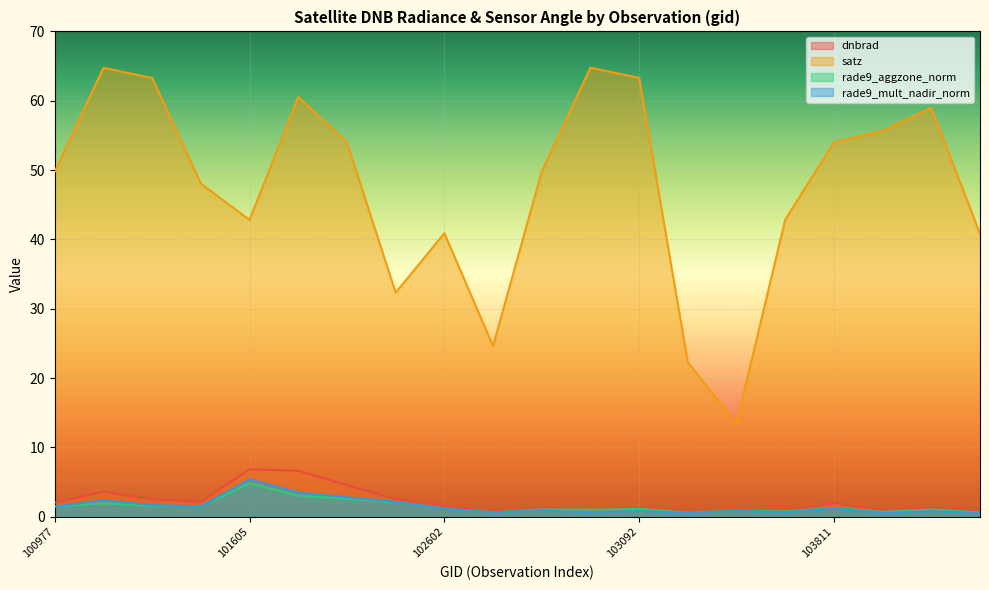

Which series has the largest range (max minus min)?

satz